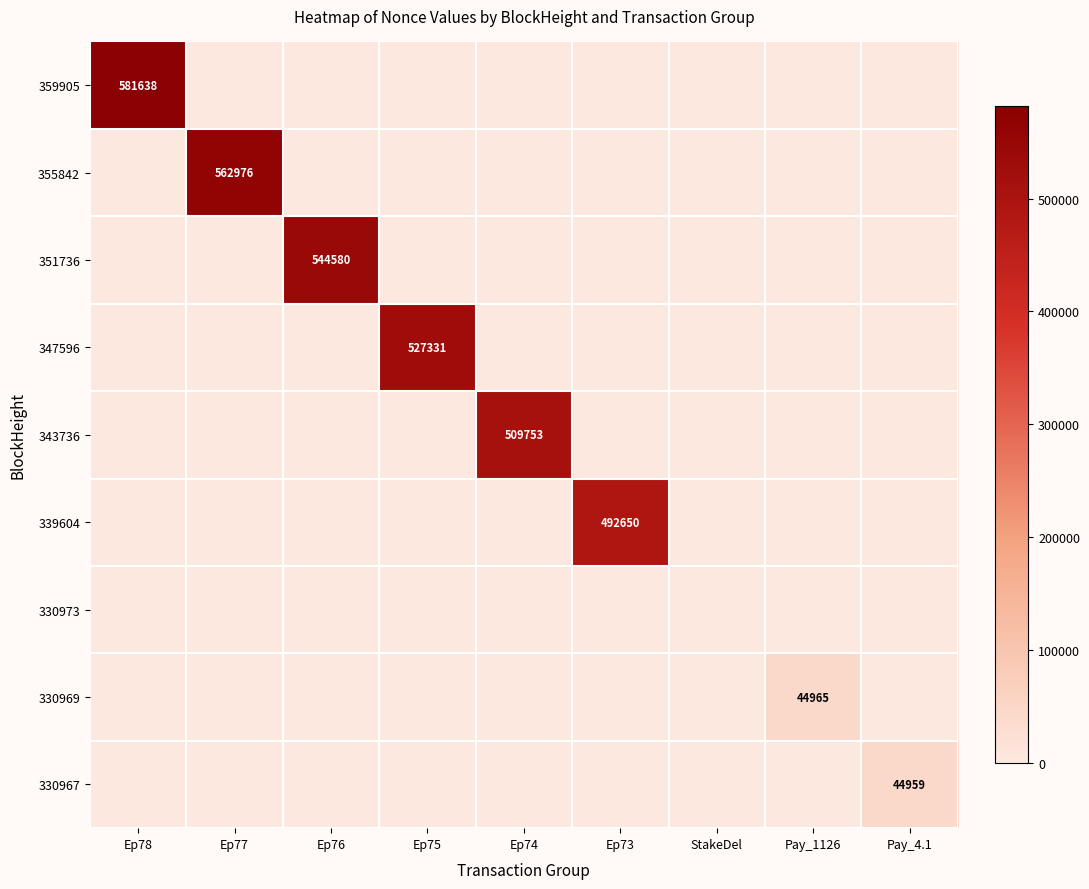

Rank the categories by 343736 value from highest to lowest.

Ep74, Ep78, Ep77, Ep76, Ep75, Ep73, StakeDel, Pay_1126, Pay_4.1